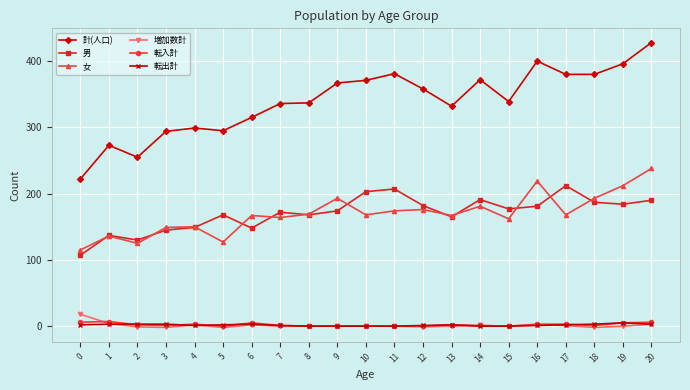

Where is the first local minimum for 男?

2